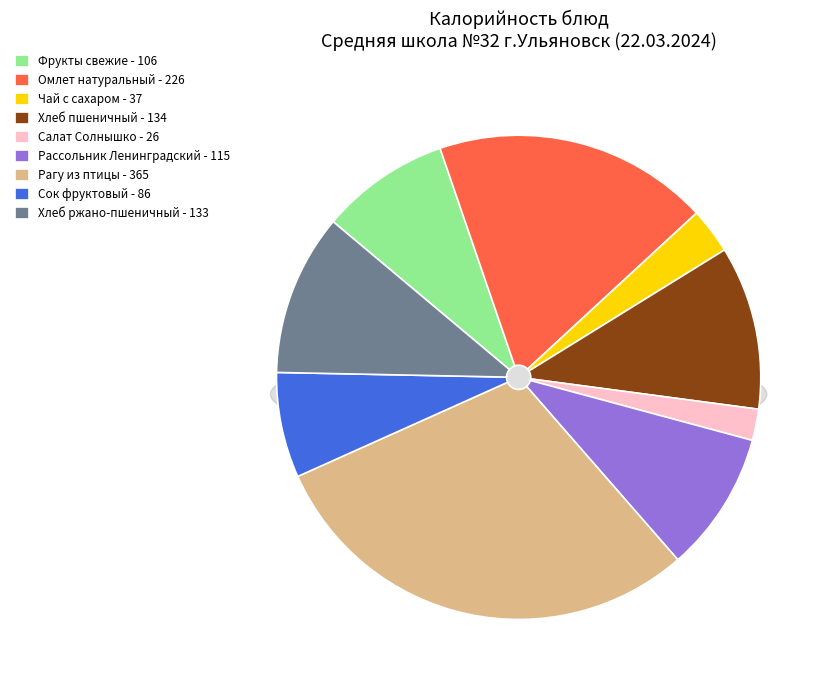

To the nearest percent, what is the difference between the Хлеб ржано-пшеничный and Рагу из птицы slice percentages?

19%